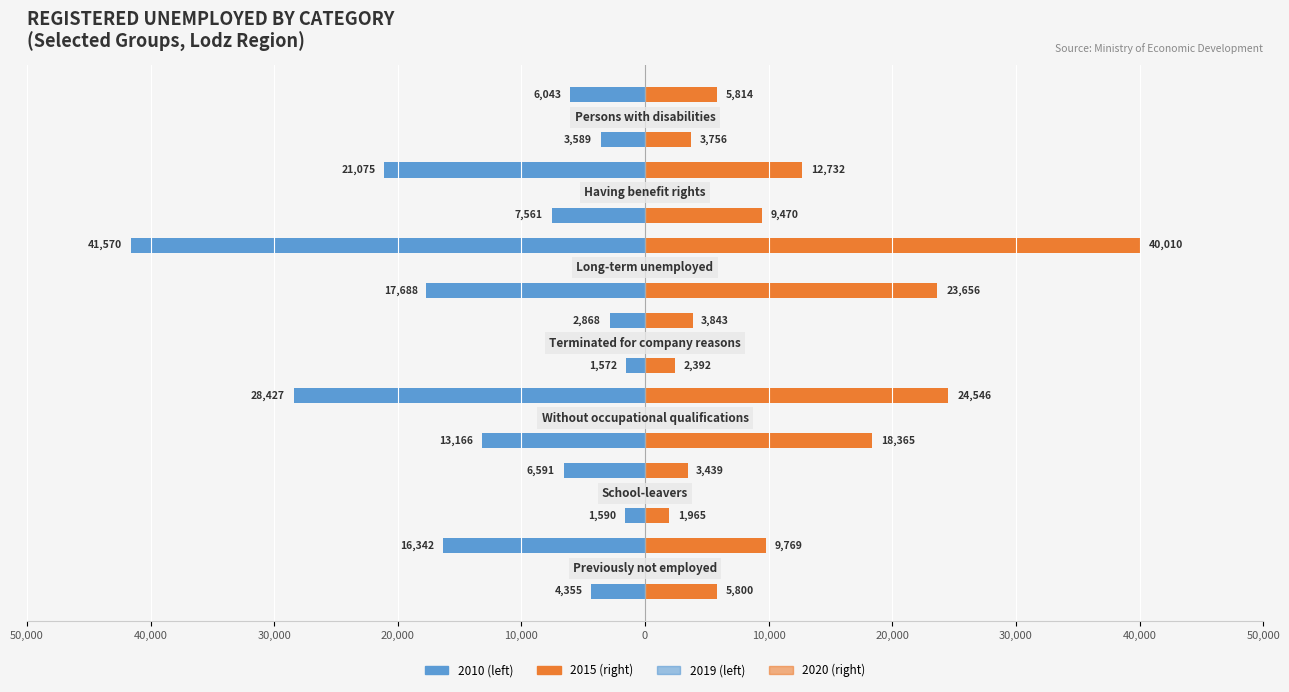

What is the label of the 7th bar from the right?

Previously not employed